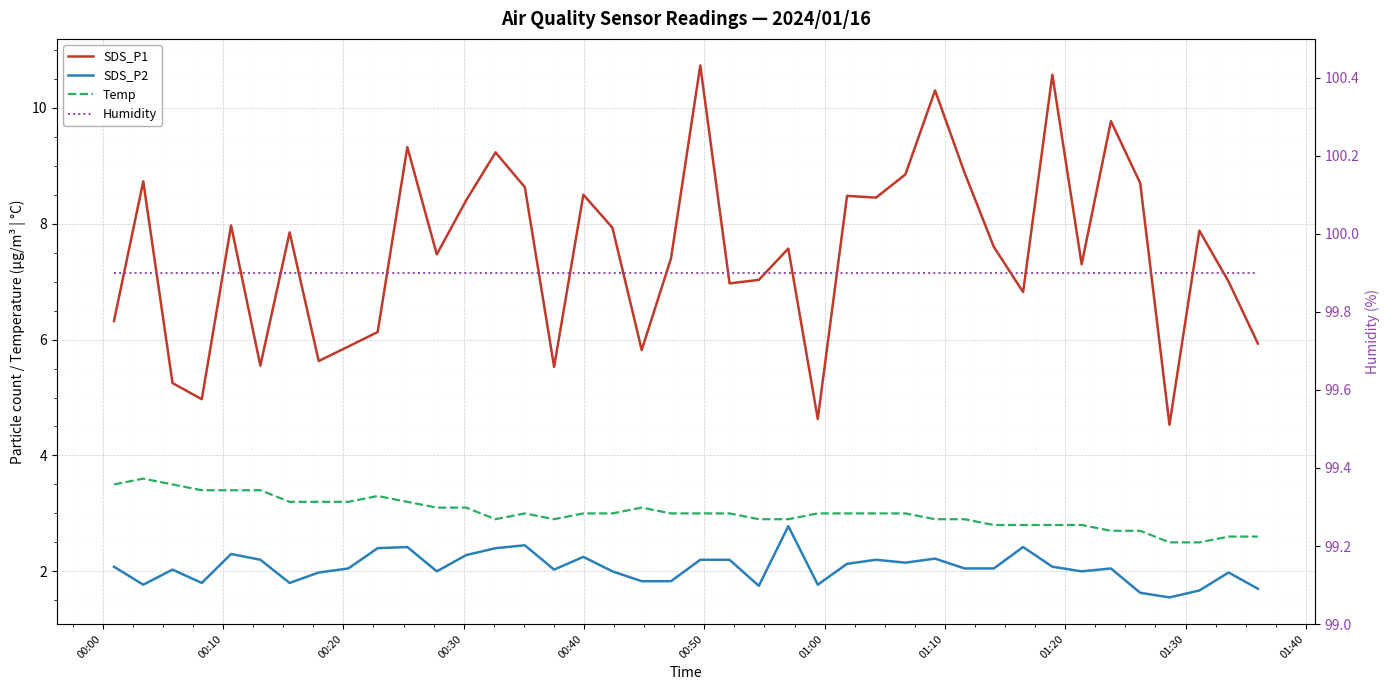

At which label does SDS_P2 first exceed 2?

00:00